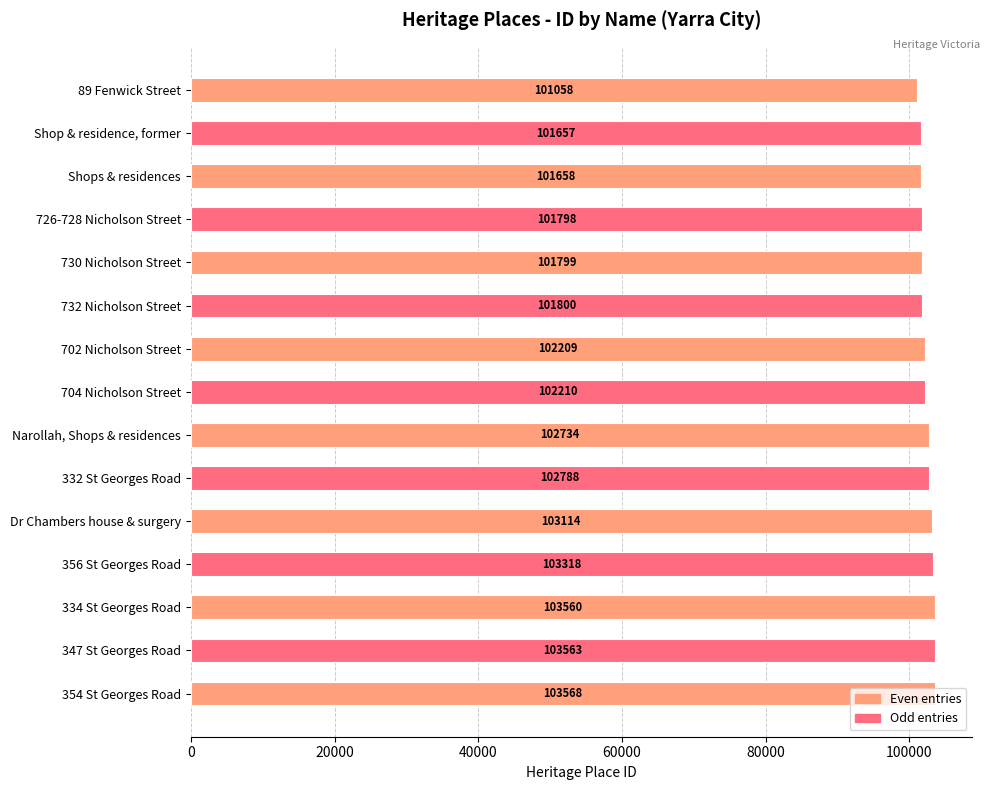

What is the difference between the maximum and minimum values?

2510